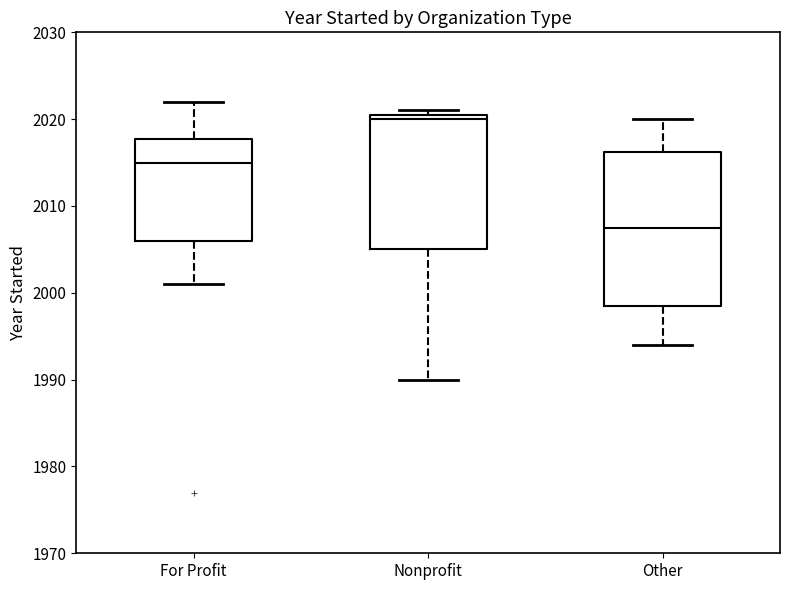

Reading left to right, read every box against the y-axis: the position of its median line, the range the box covers, and the ends of its whiskers. The values are not printed on the chart, so give them approximately, as read against the axis.

For Profit: median 2015, box 2006 to 2018, whiskers 2001 to 2022
Nonprofit: median 2020, box 2005 to 2021, whiskers 1990 to 2021 (just above the box's upper edge)
Other: median 2008, box 1999 to 2016, whiskers 1994 to 2020